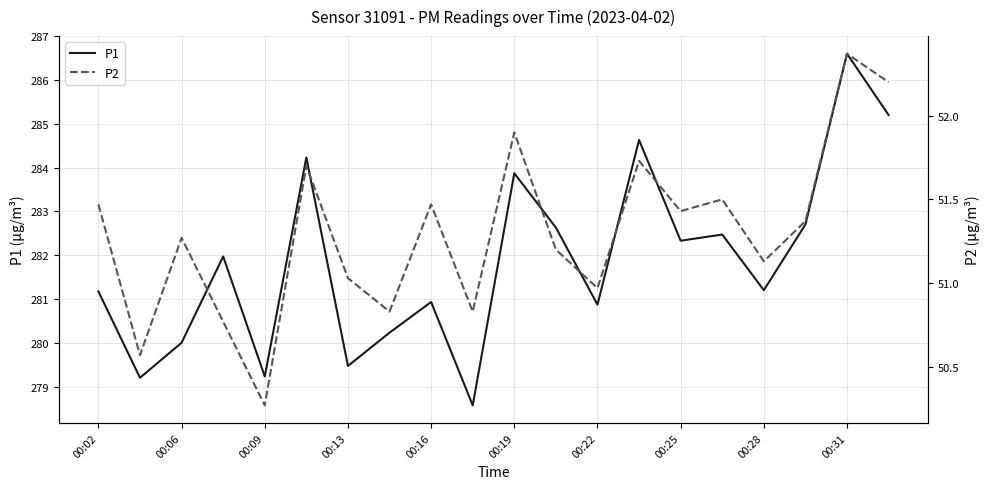

Which category has the highest value in the P1 series?

00:31